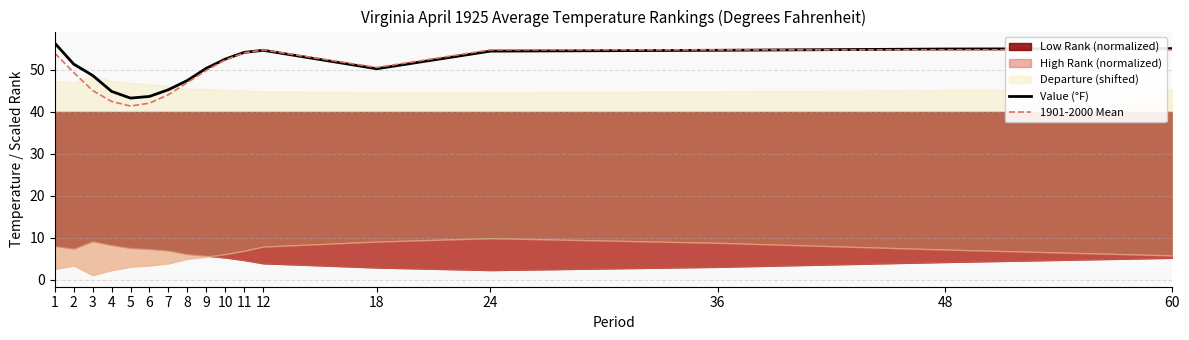

At which label is 1901-2000 Mean closest to 48?

8